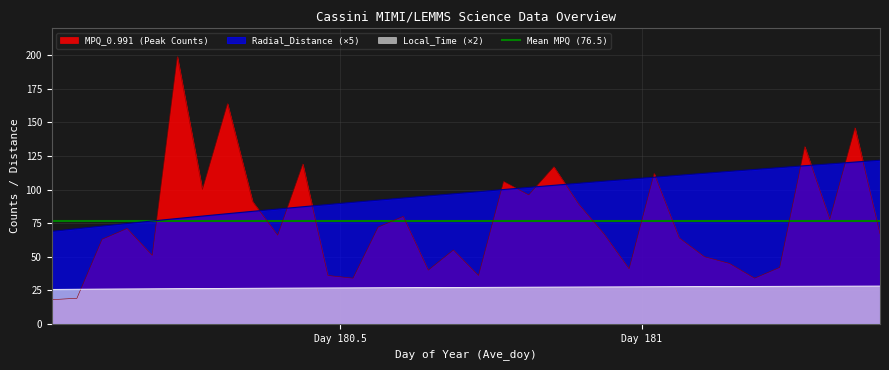

What is the sum of all MPQ_0.991 values?

2600.0